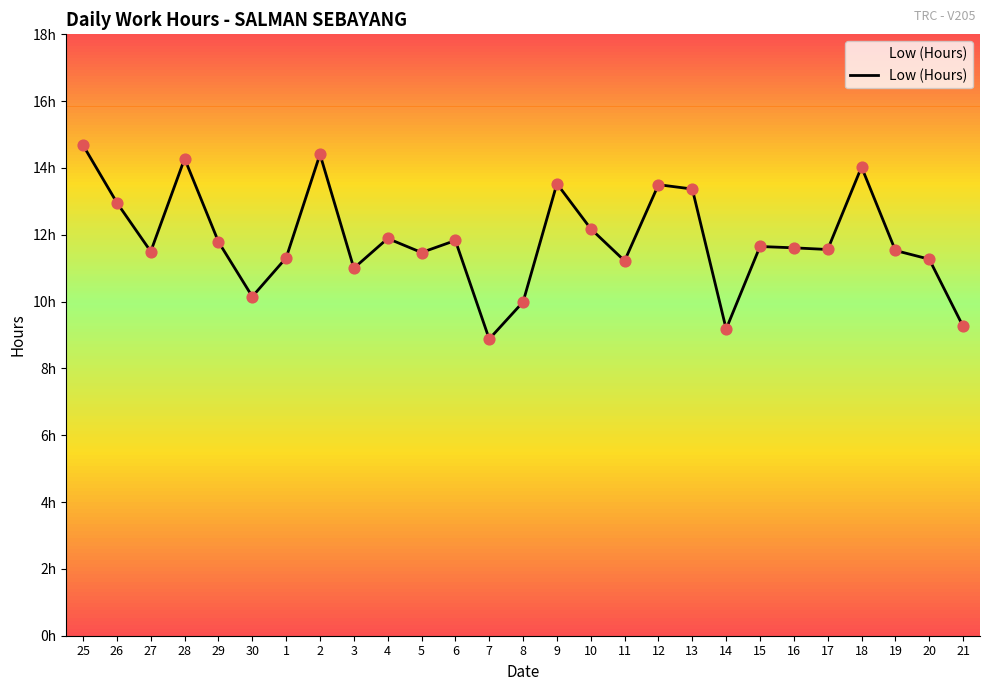

What is the change in value from 1 to 12?

+2.2